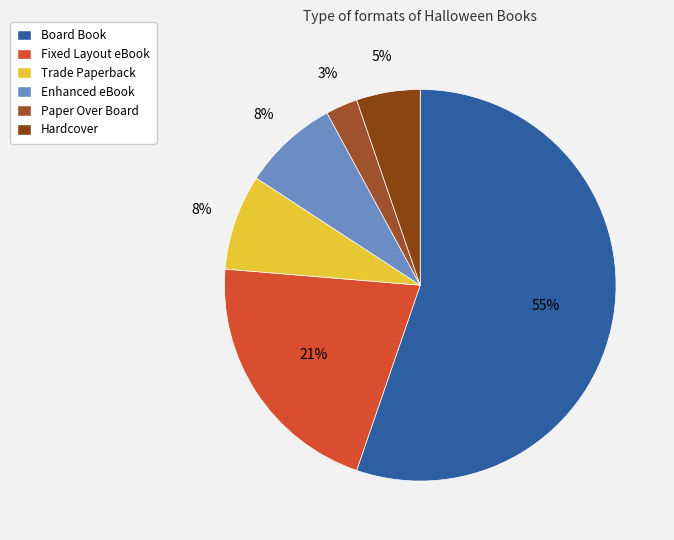

To the nearest percent, what percentage of the pie is Paper Over Board?

3%